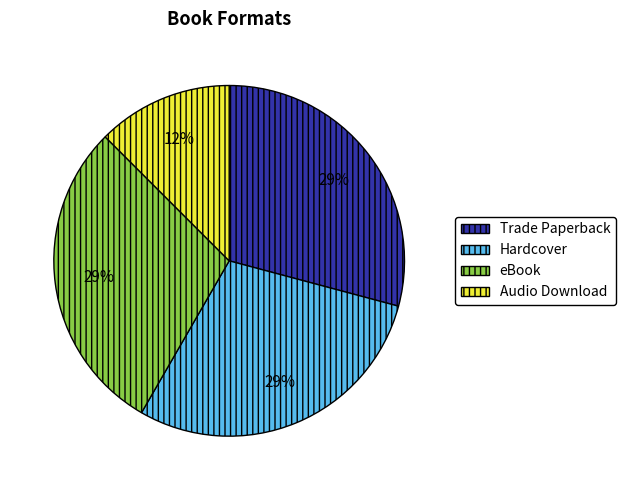

To the nearest percent, what is the average slice percentage?

25%